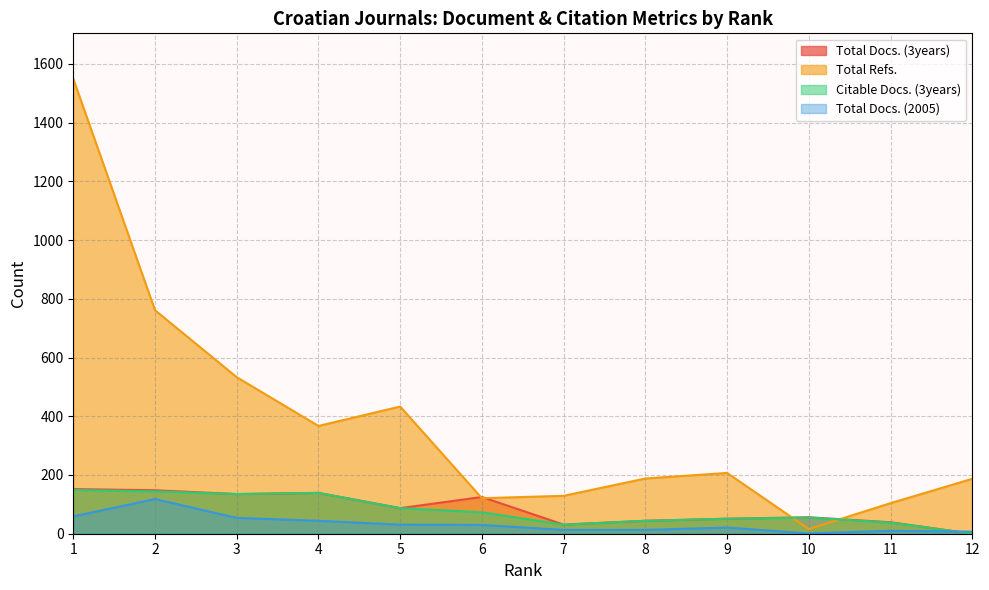

Is it true that Total Refs. equals 265 at 5?

False